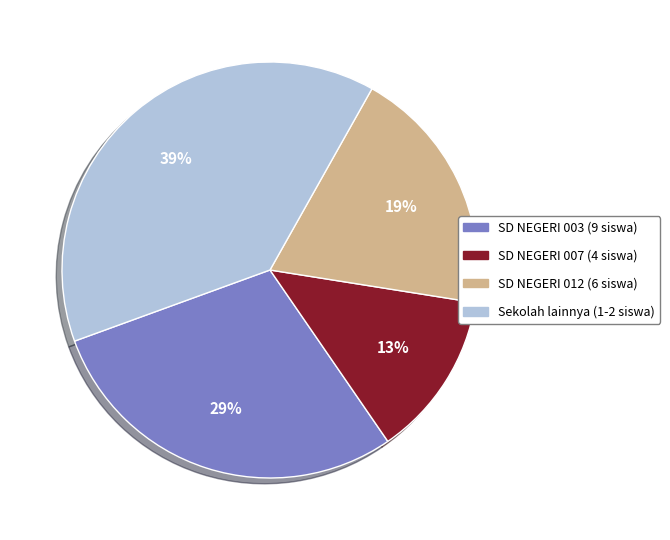

Does any single category account for the majority?

No